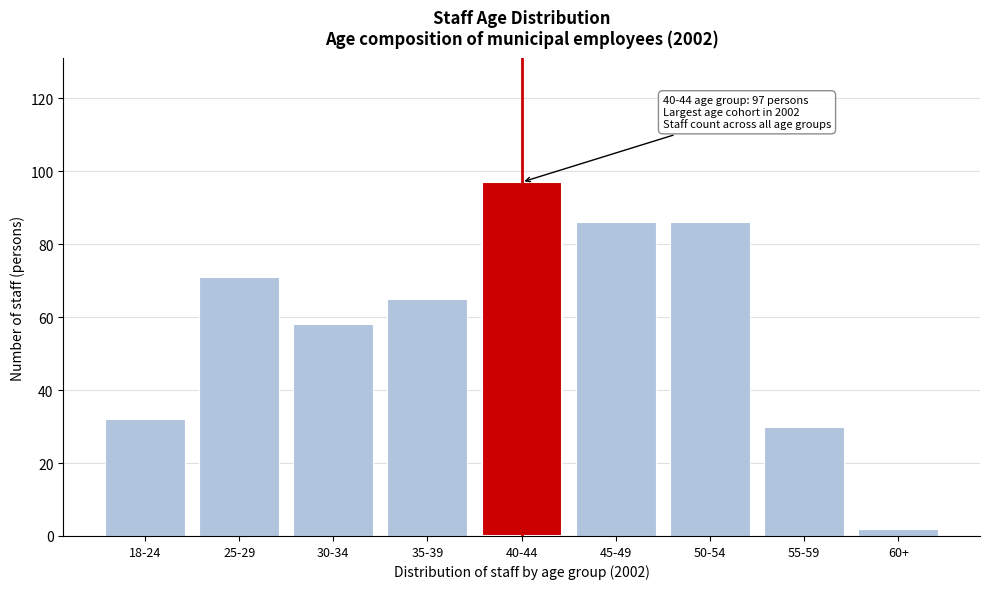

Reading right to left, list all the values displayed in this chart.

60+=2	55-59=30	50-54=86	45-49=86	40-44=97	35-39=65	30-34=58	25-29=71	18-24=32